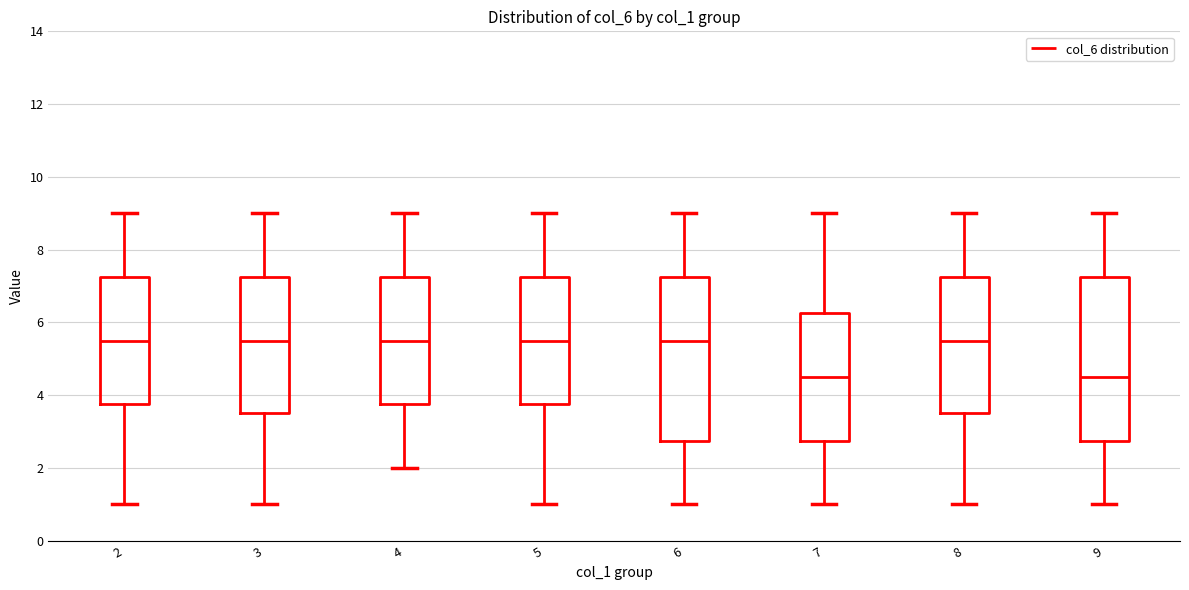

Reading left to right, transcribe this box plot: for each box, give where its median line is, the range the box spans, and where its two whiskers end, as read against the y-axis. The values are not printed on the chart, so give them approximately, as read against the axis.

2: median 5.6, box 3.8 to 7.2, whiskers 1.0 to 9.0
3: median 5.6, box 3.6 to 7.2, whiskers 1.0 to 9.0
4: median 5.6, box 3.8 to 7.2, whiskers 2.0 to 9.0
5: median 5.6, box 3.8 to 7.2, whiskers 1.0 to 9.0
6: median 5.6, box 2.8 to 7.2, whiskers 1.0 to 9.0
7: median 4.6, box 2.8 to 6.2, whiskers 1.0 to 9.0
8: median 5.6, box 3.6 to 7.2, whiskers 1.0 to 9.0
9: median 4.6, box 2.8 to 7.2, whiskers 1.0 to 9.0